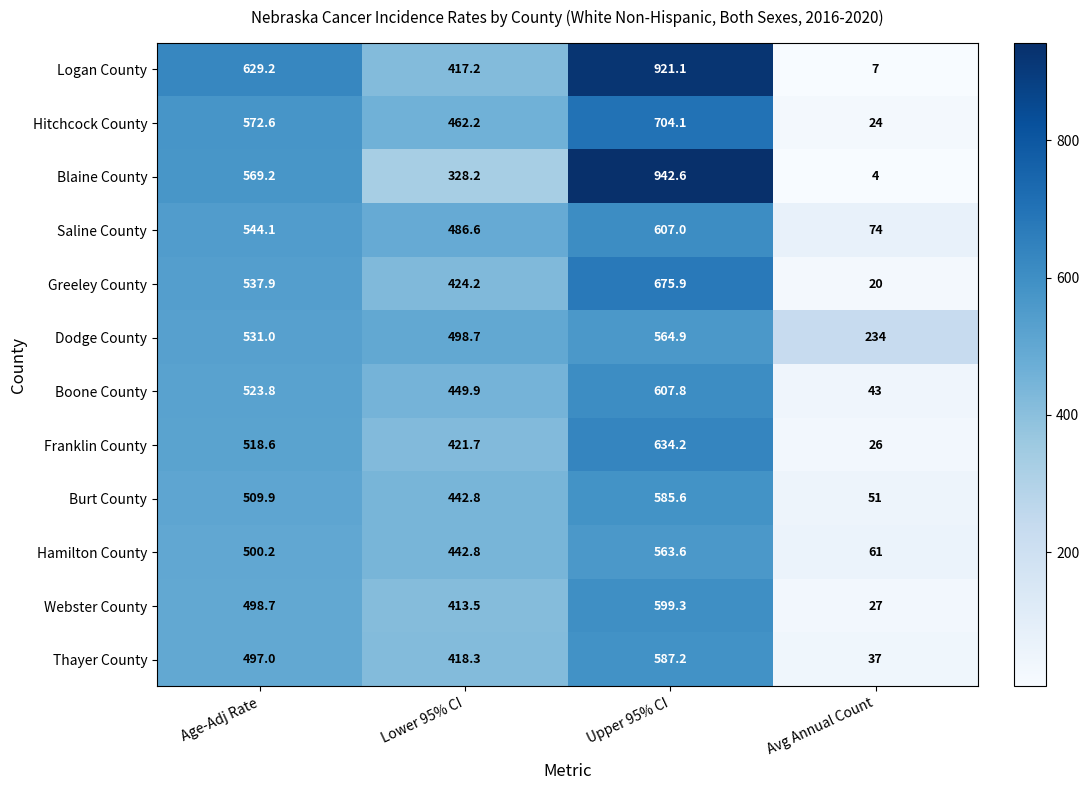

Rank the series by their maximum value, from highest to lowest.

Blaine County, Logan County, Hitchcock County, Greeley County, Franklin County, Boone County, Saline County, Webster County, Thayer County, Burt County, Dodge County, Hamilton County